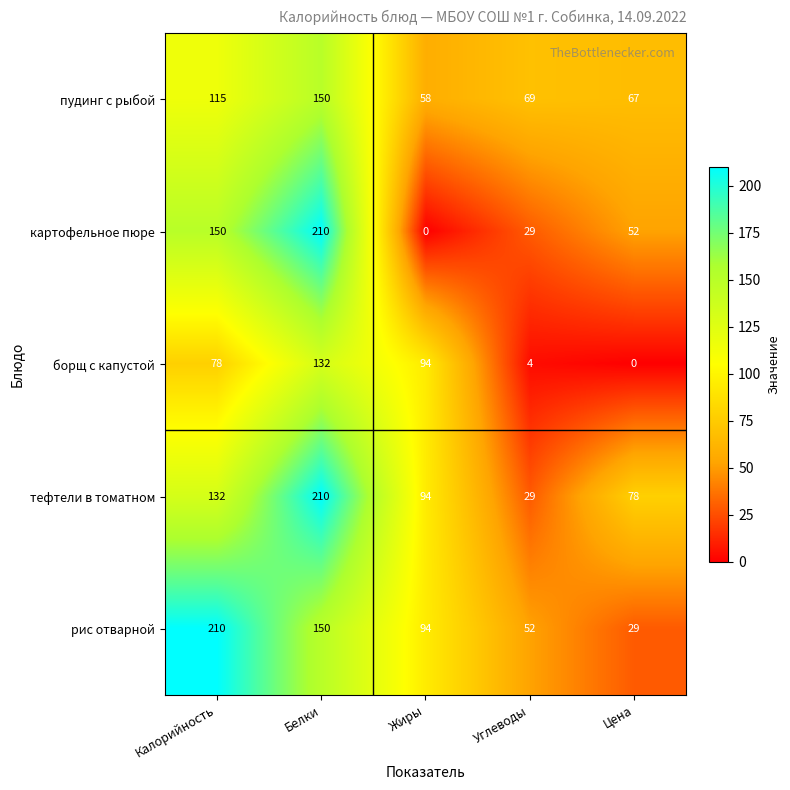

Where is картофельное пюре nearest to the value 105?

Калорийность